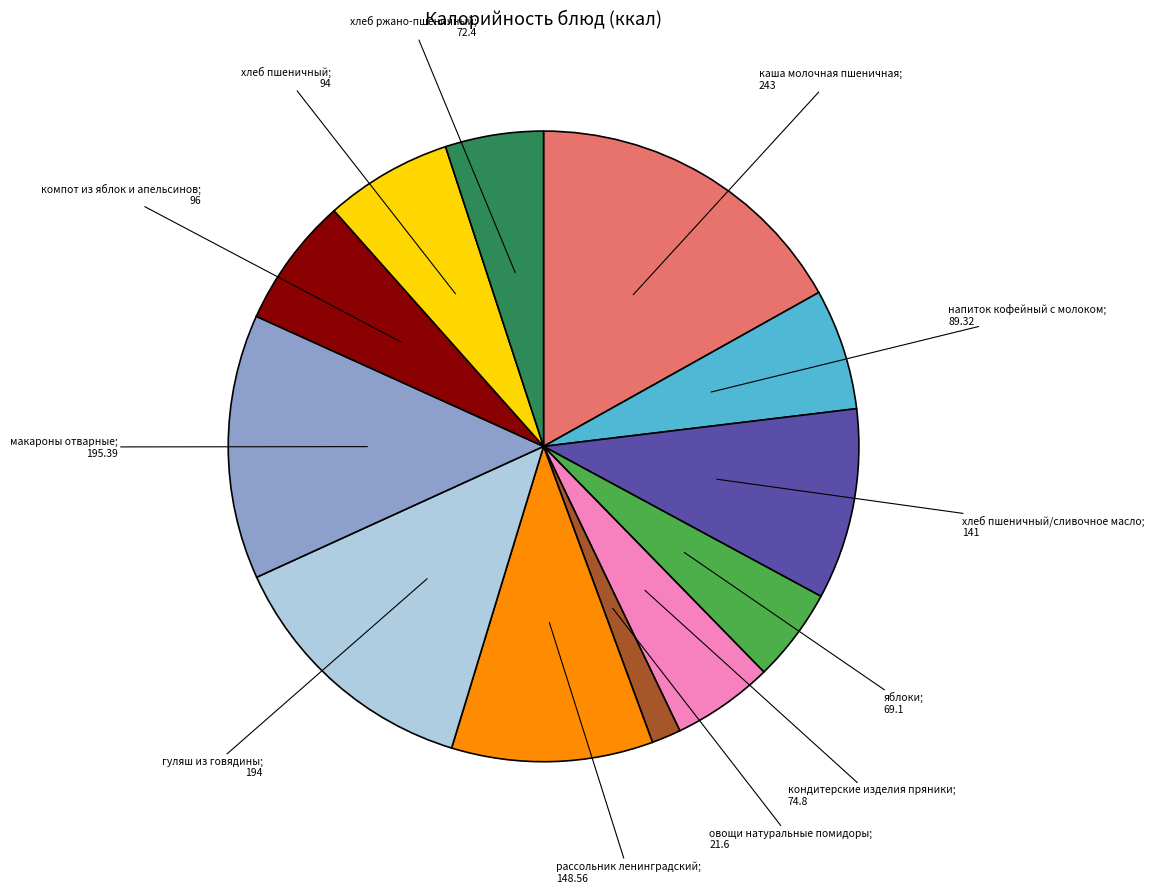

Count the number of slices in the pie.

12